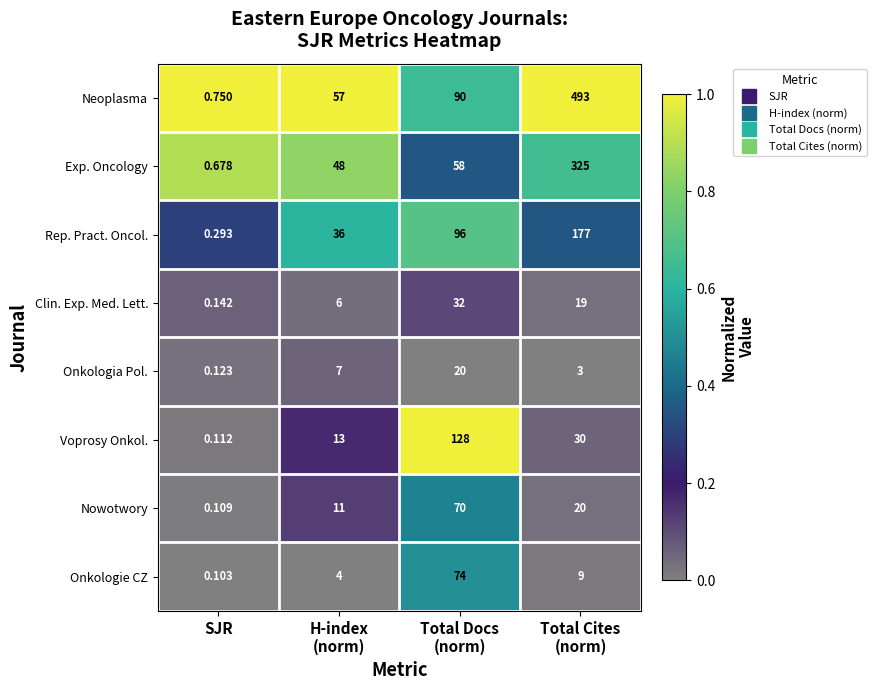

Which category has the lowest value in the Exp. Oncology series?

SJR